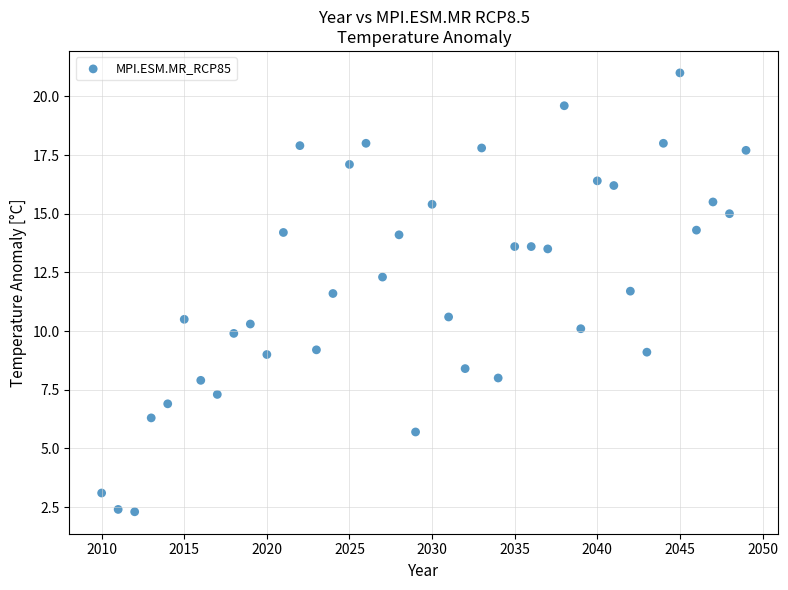

What is the range of Y values (max minus min)?

18.7